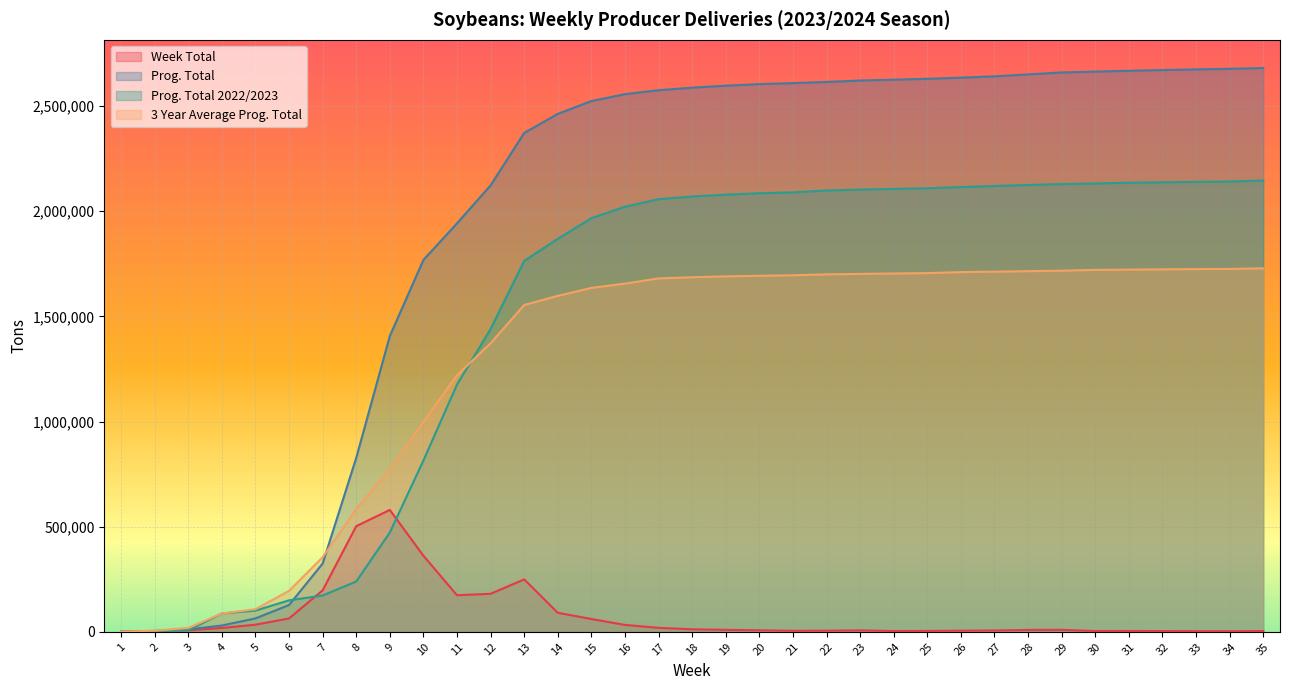

Which series changed the most between 23 and 25?

Prog. Total